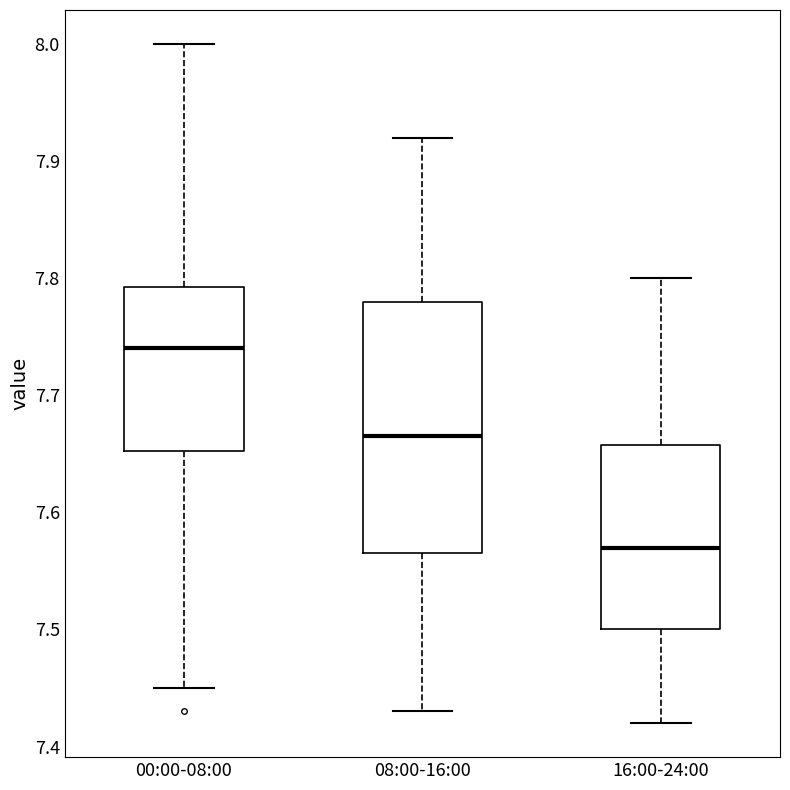

Which box is the tallest, from its lower edge to its upper edge?

08:00-16:00